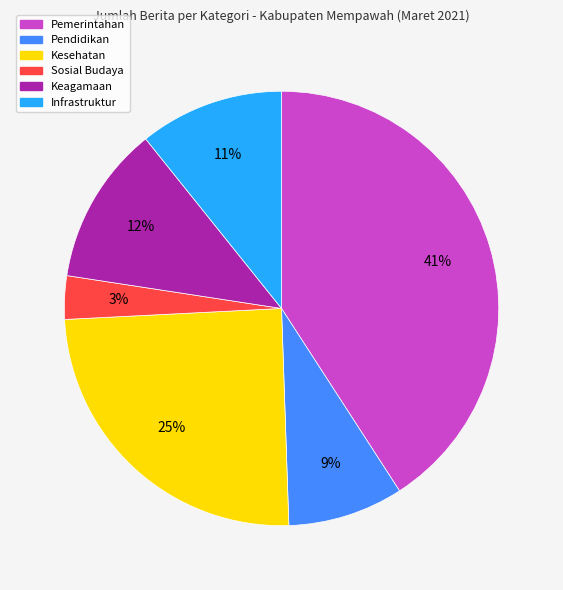

The Keagamaan slice represents 12% of the pie. True or false?

True